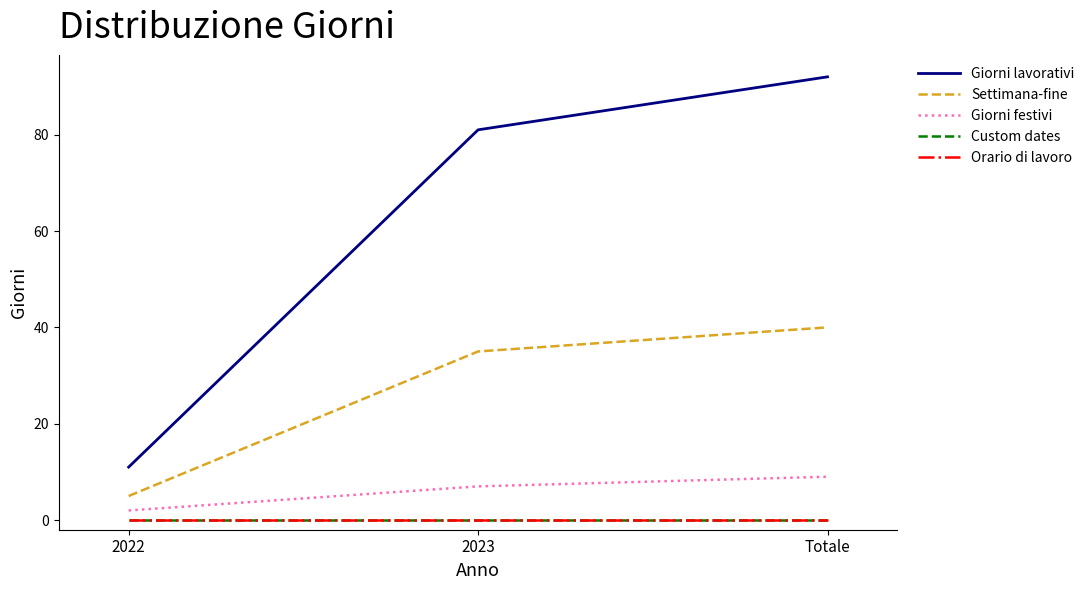

The Custom dates series shows 0 at 2022. True or false?

True